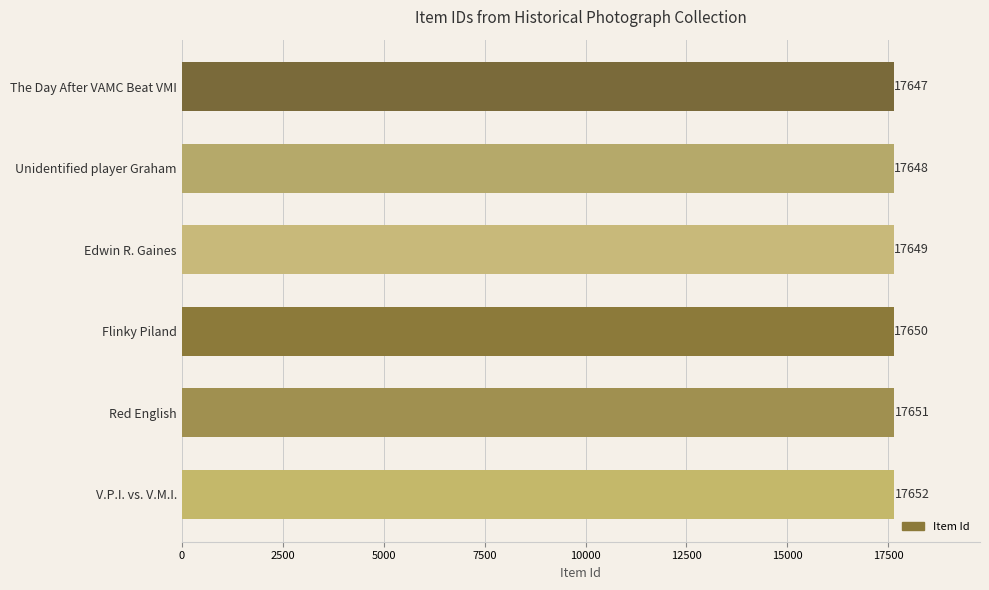

Which has a higher value, Unidentified player Graham or Red English?

Red English